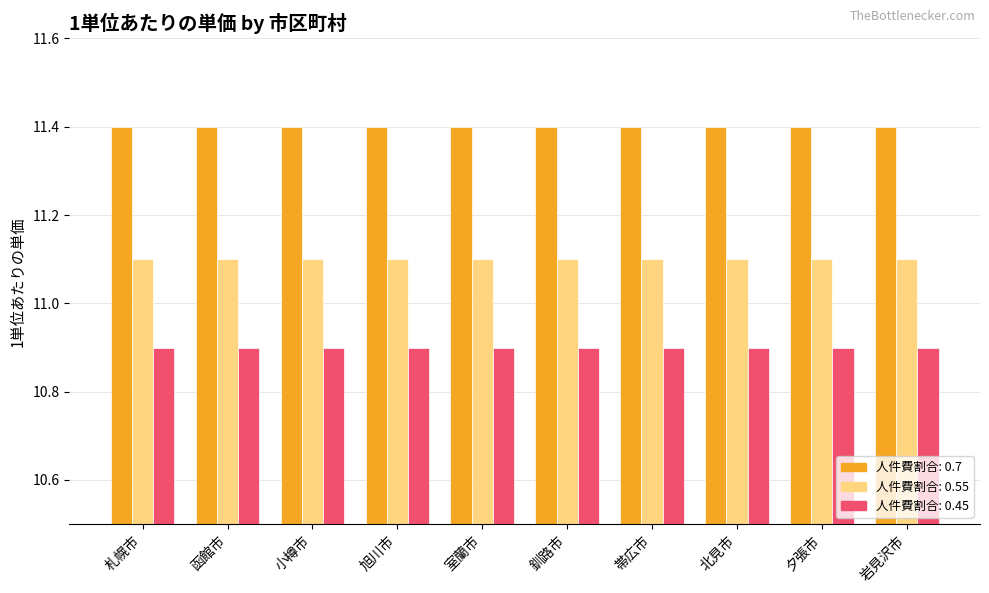

What is the smallest value displayed?

10.9